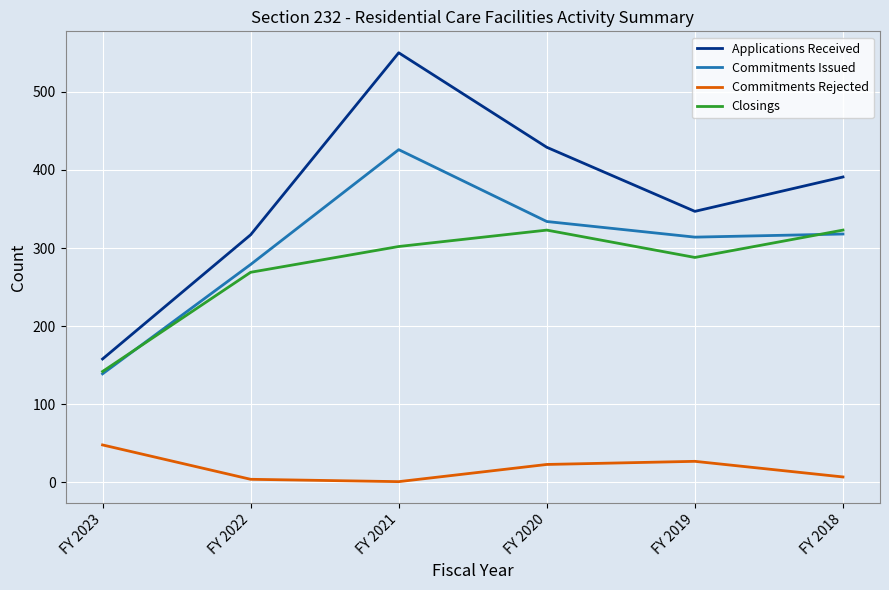

What is the sum of all Commitments Rejected values?

110